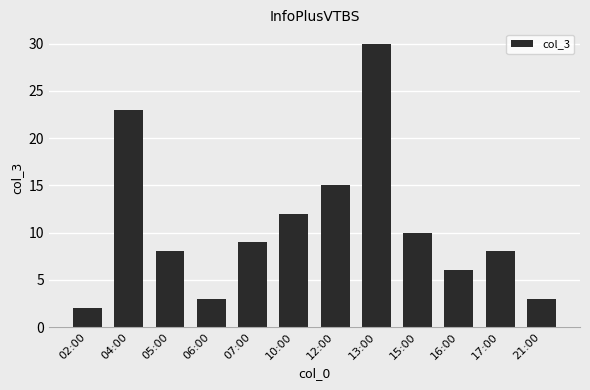

What is the label of the 8th bar from the left?

13:00